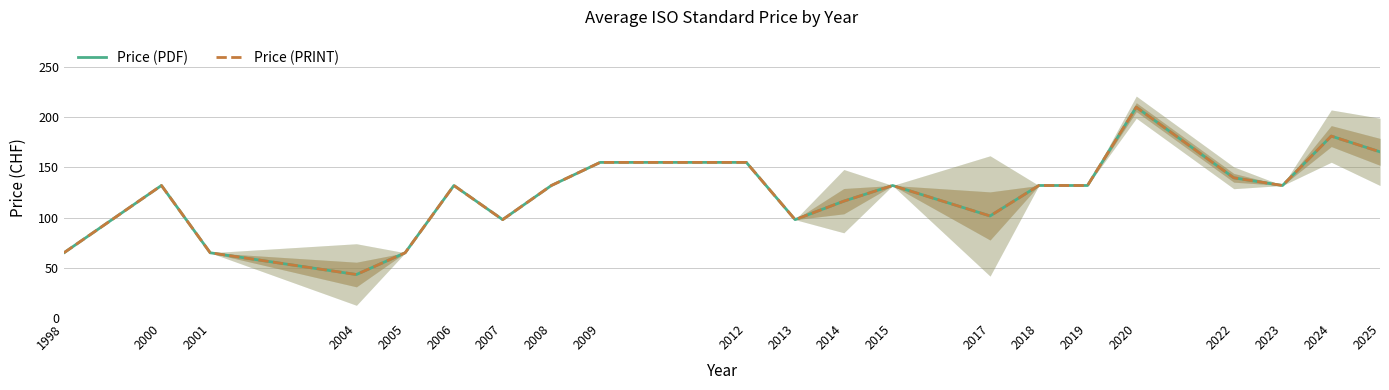

Where does the Price (PRINT) series first go above 132?

2009